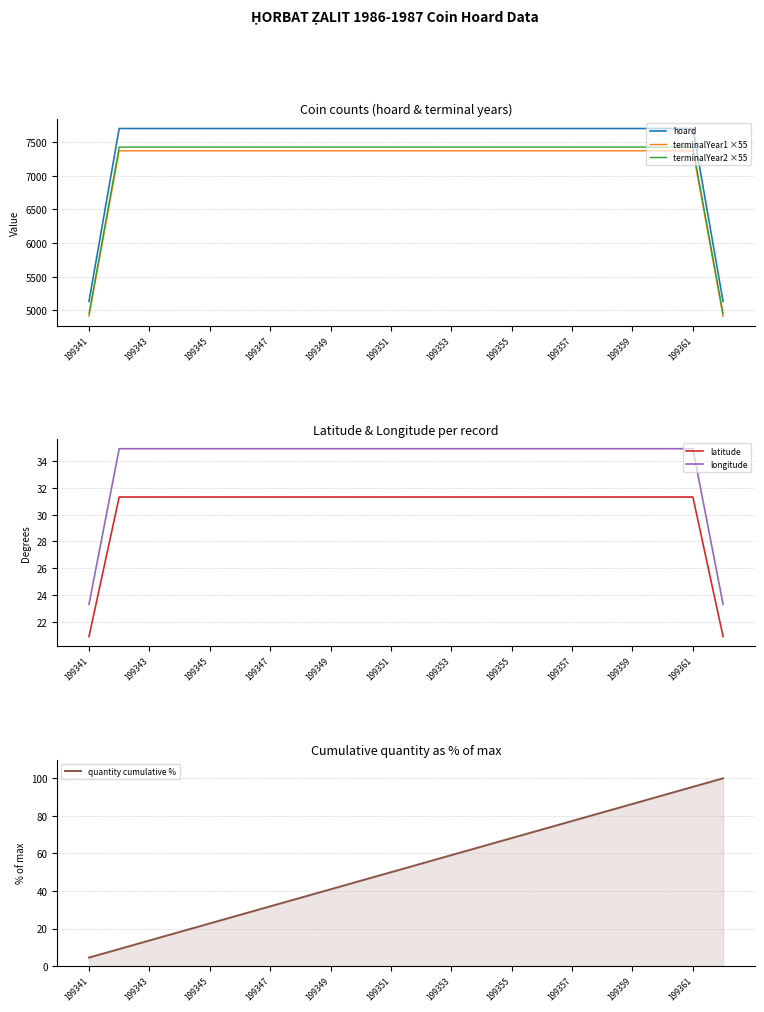

What is the lowest value of the hoard series?

5134.0